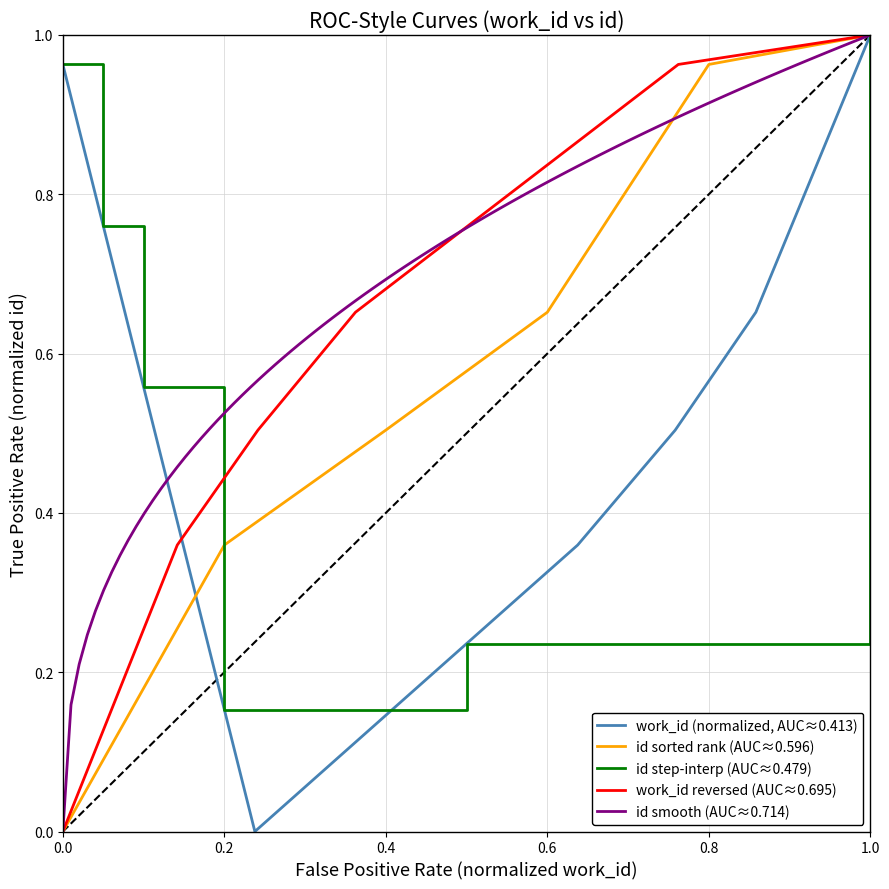

Is it true that id sorted rank (AUC≈0.596) equals 0.5 at 0.4?

True